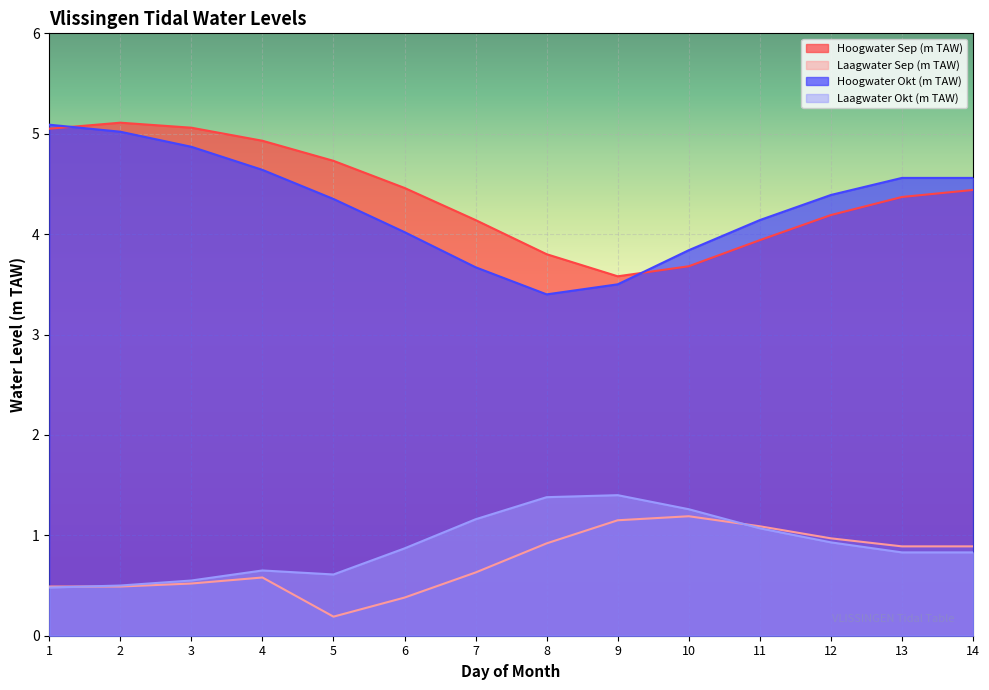

What is the sum of all Hoogwater Sep (m TAW) values?

61.5